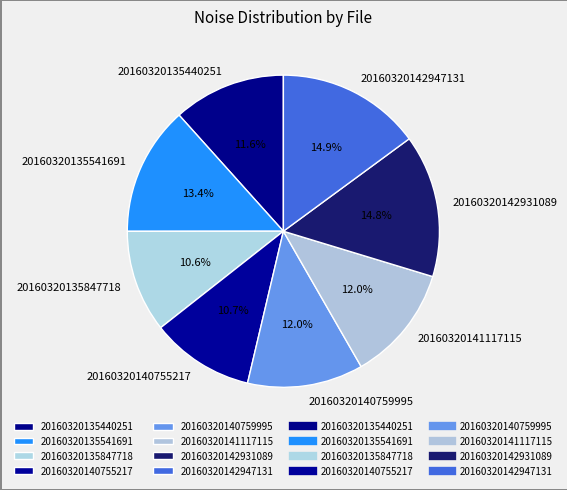

Is the sum of 20160320135541691 and 20160320140755217 greater than half?

No